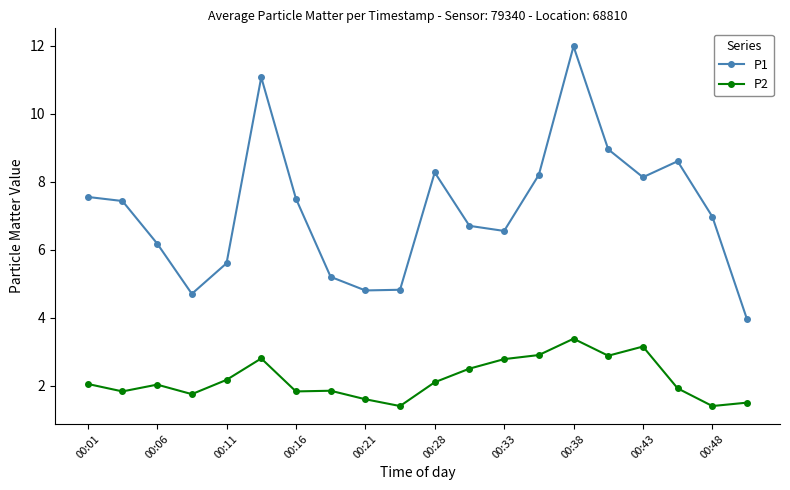

True or false: P1 and P2 cross at least once.

False